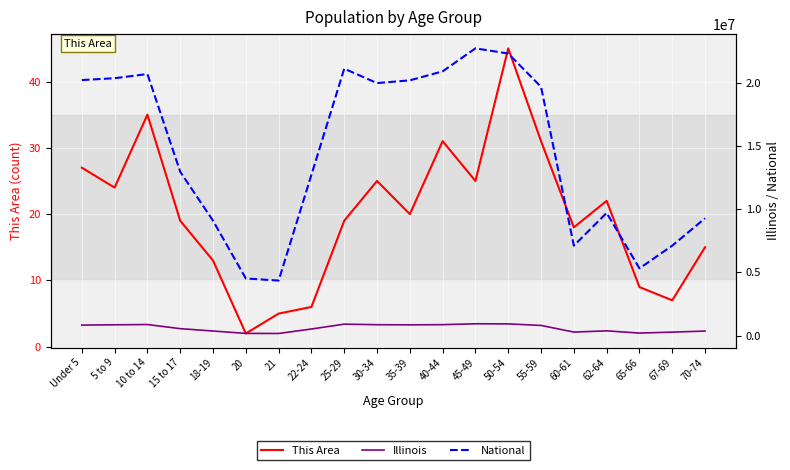

What is the greatest value displayed?

22708591